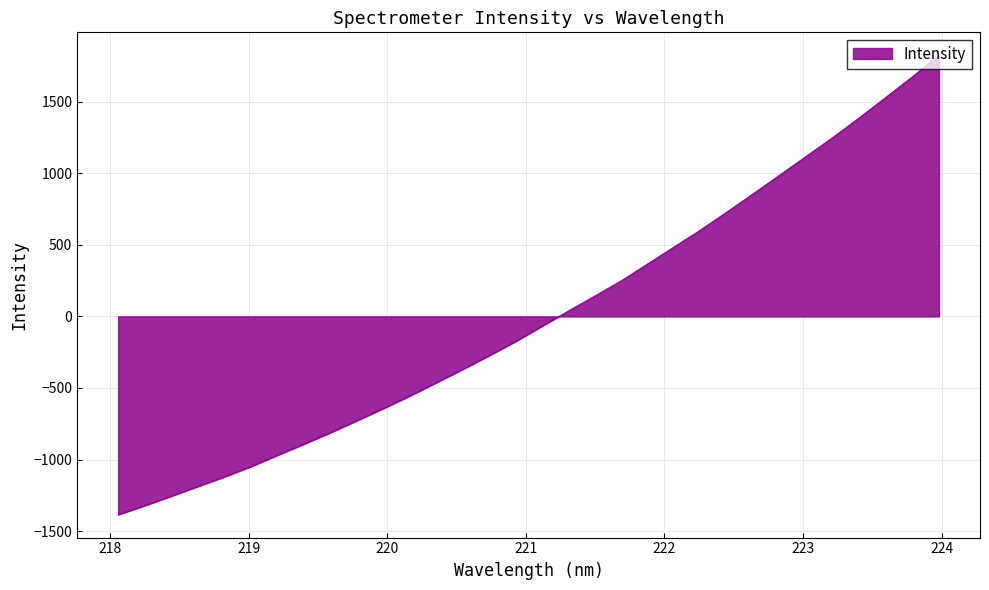

What is the difference between the maximum and minimum values?

3208.6